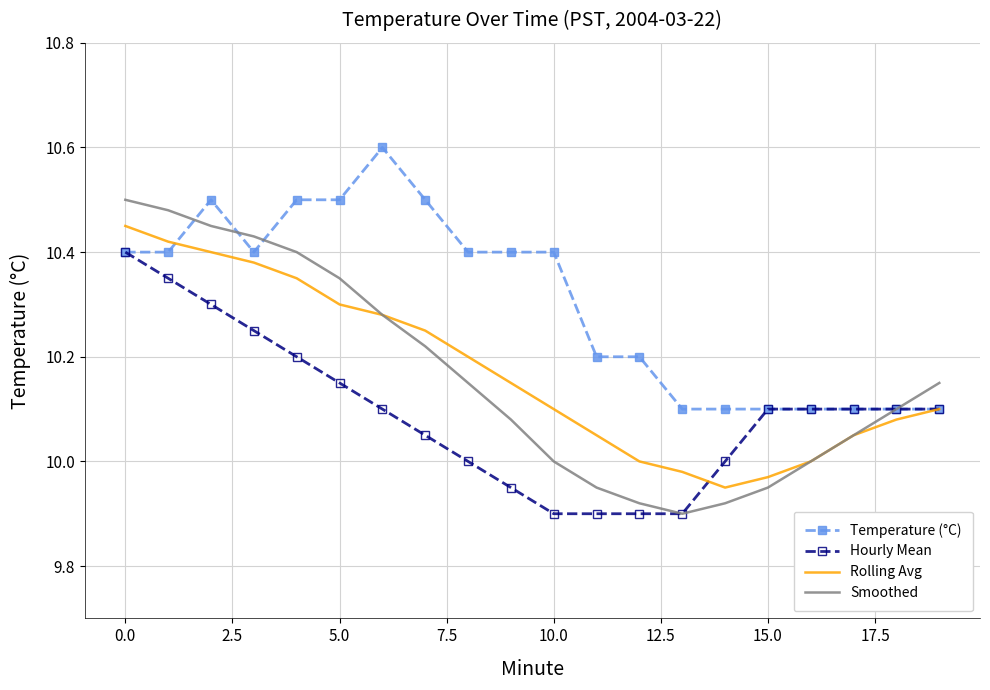

What is the difference between the maximum and minimum values in the Hourly Mean series?

0.5